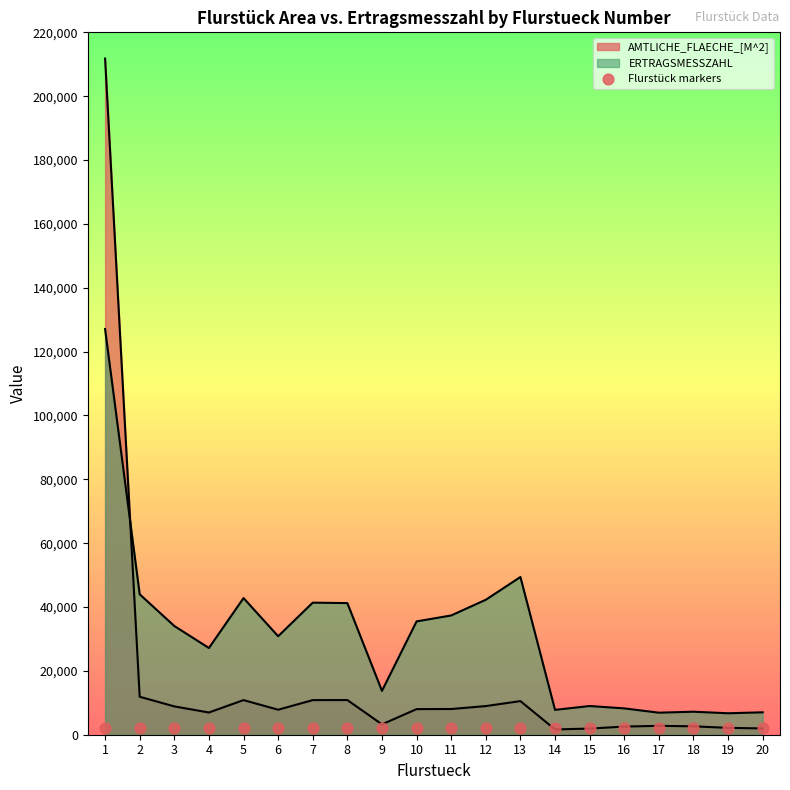

Which series reaches the minimum Y coordinate?

AMTLICHE_FLAECHE_[M^2]